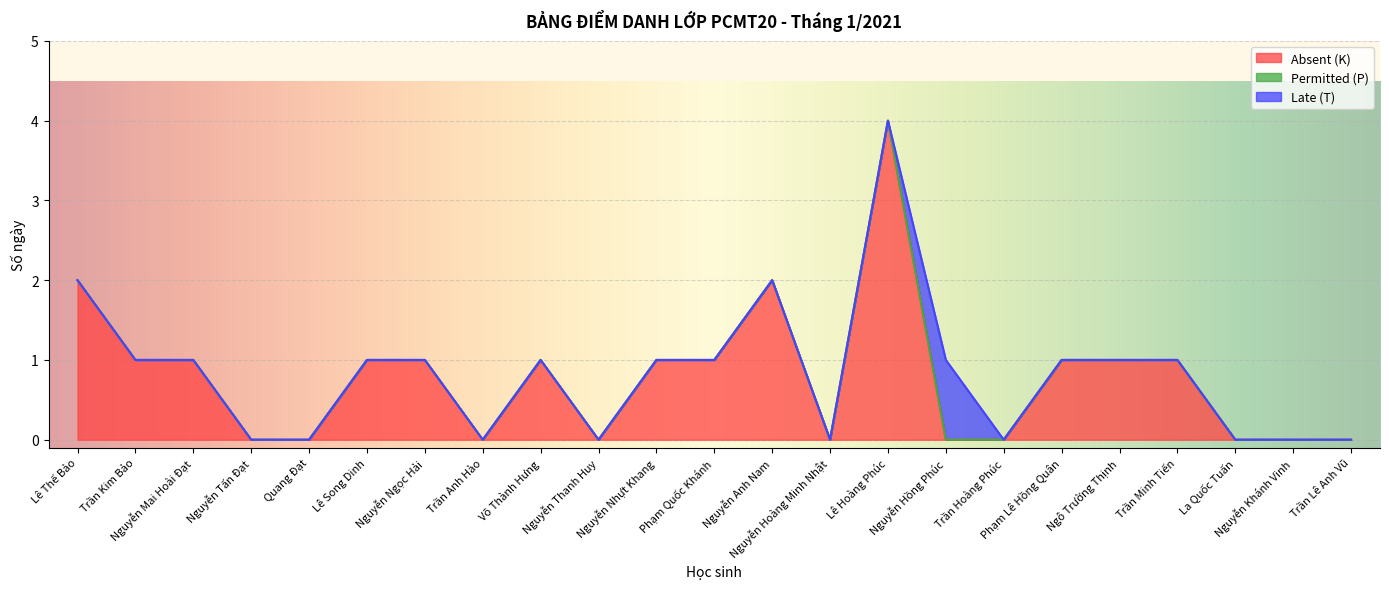

Rank the series at Lê Song Dinh from lowest to highest value.

Permitted (P), Late (T), Absent (K)